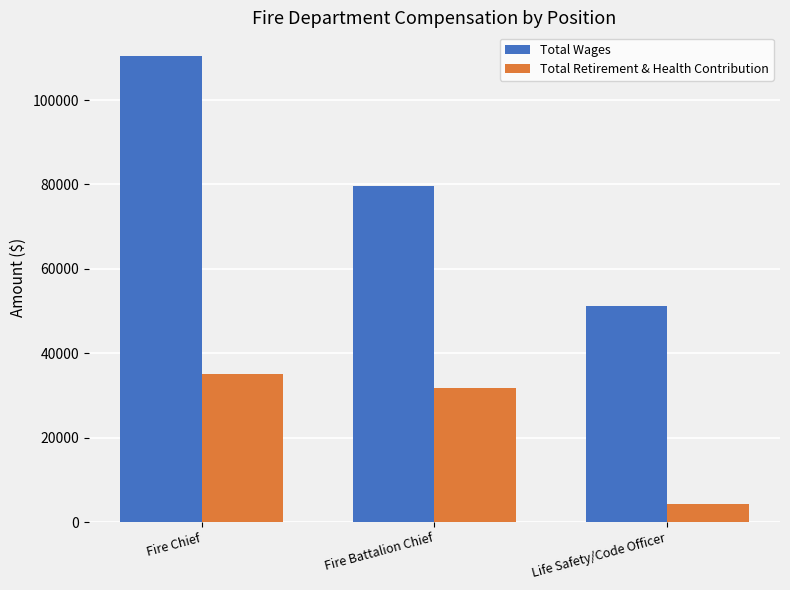

The Total Wages series shows 51203 at Life Safety/Code Officer. True or false?

True